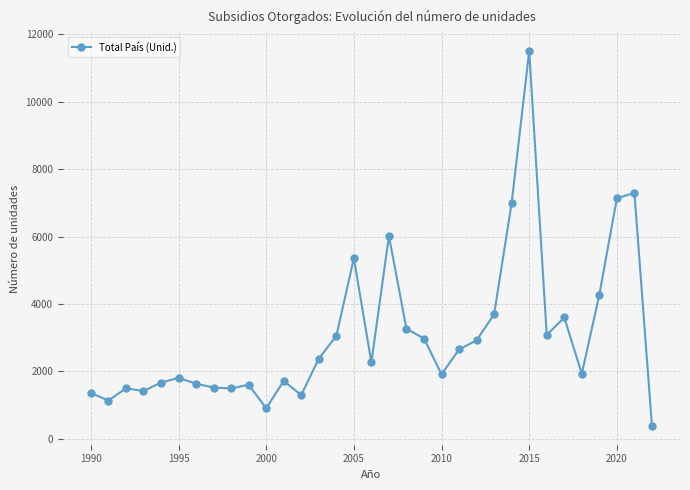

What is the difference between the maximum and minimum values?

11117